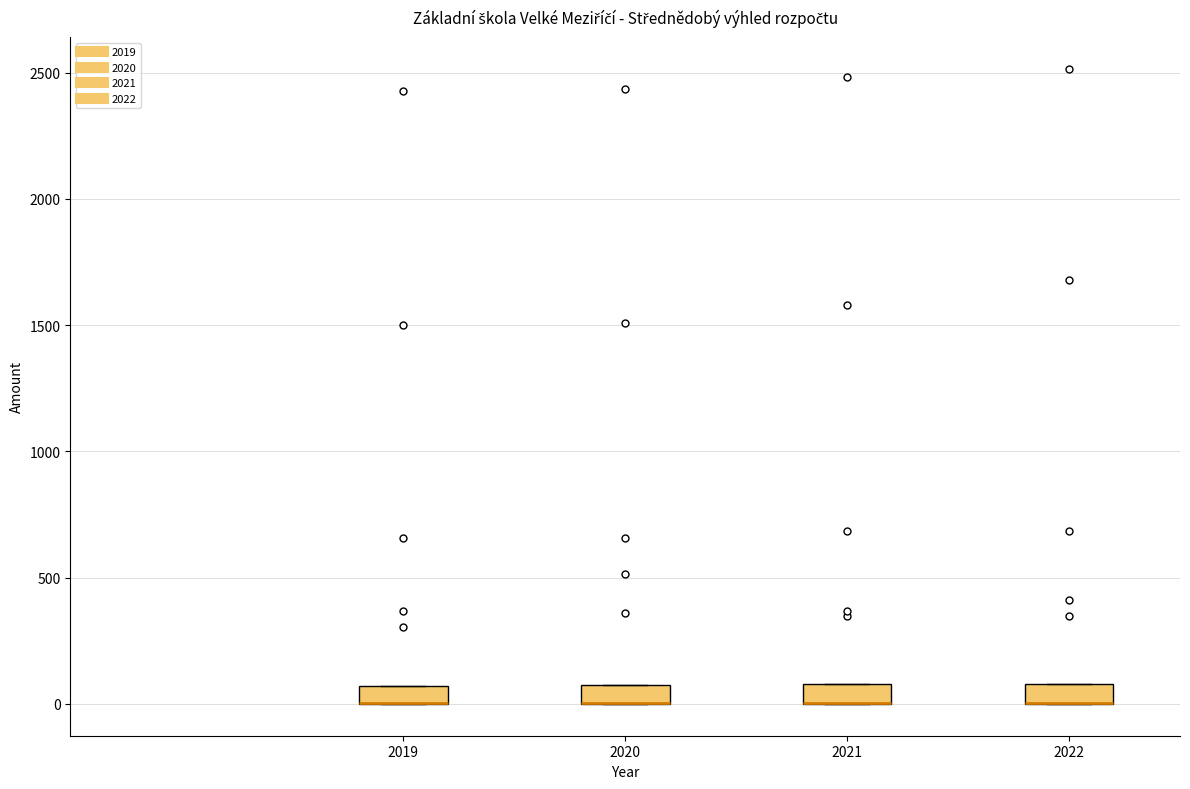

Where is the lower edge of the box at x = 2021 on the y-axis? The values are not printed on the chart, so give them approximately, as read against the axis.

0